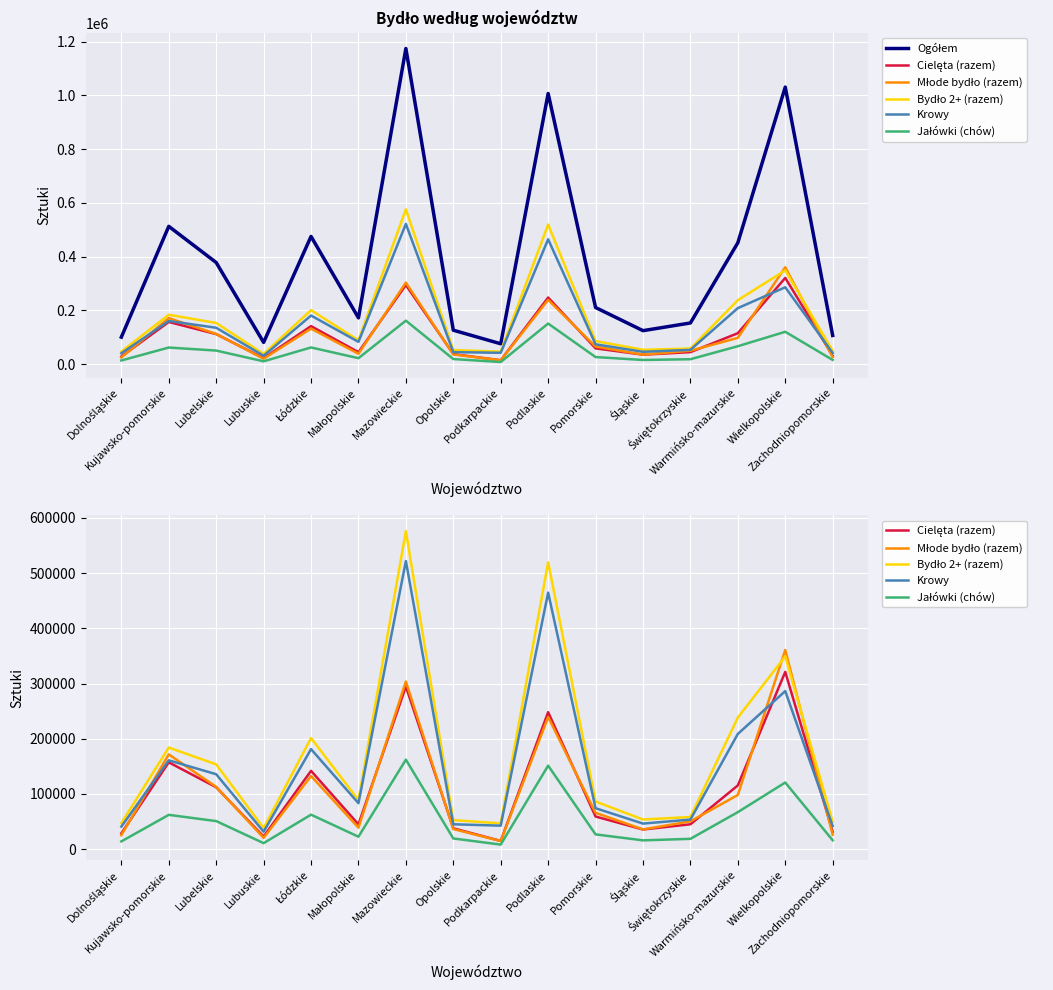

The Krowy series shows 27004 at Świętokrzyskie. True or false?

False